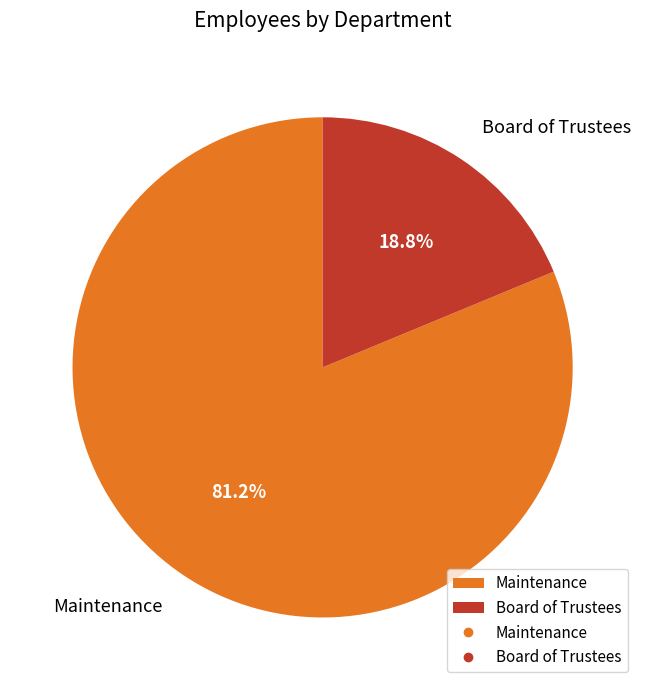

To the nearest percent, what is the average slice percentage?

50%